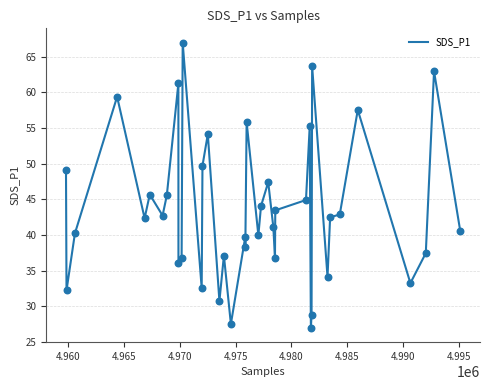

What is the minimum value shown in the chart?

27.0